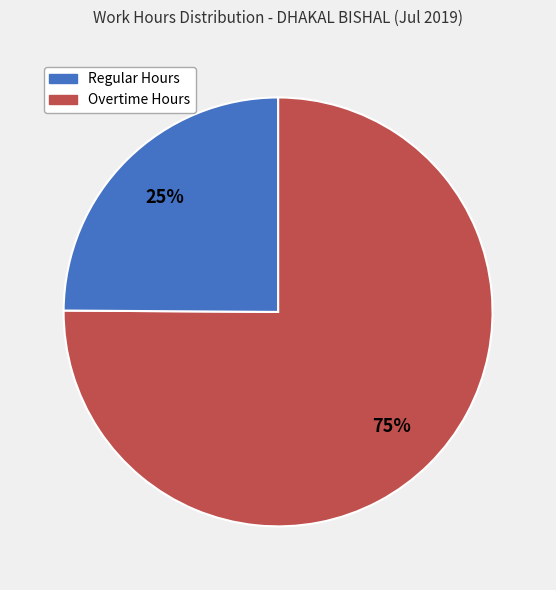

To the nearest percent, what is the average slice percentage?

50%